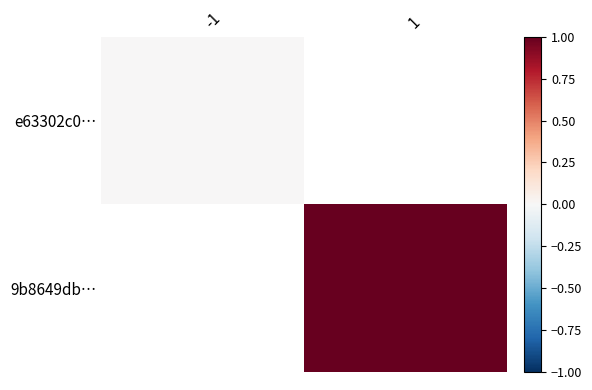

At which category does the chart reach its minimum across all series?

-1